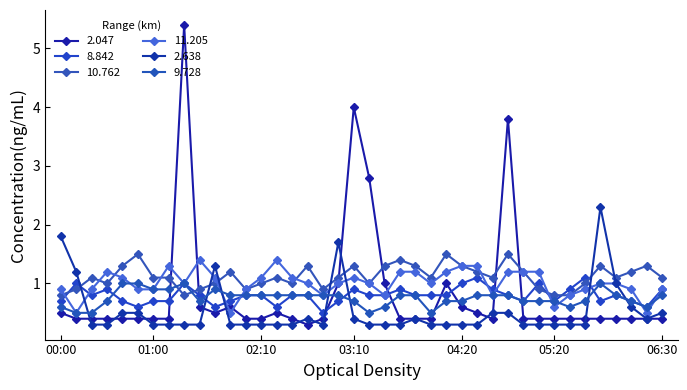

Does the chart have visible grid lines?

No